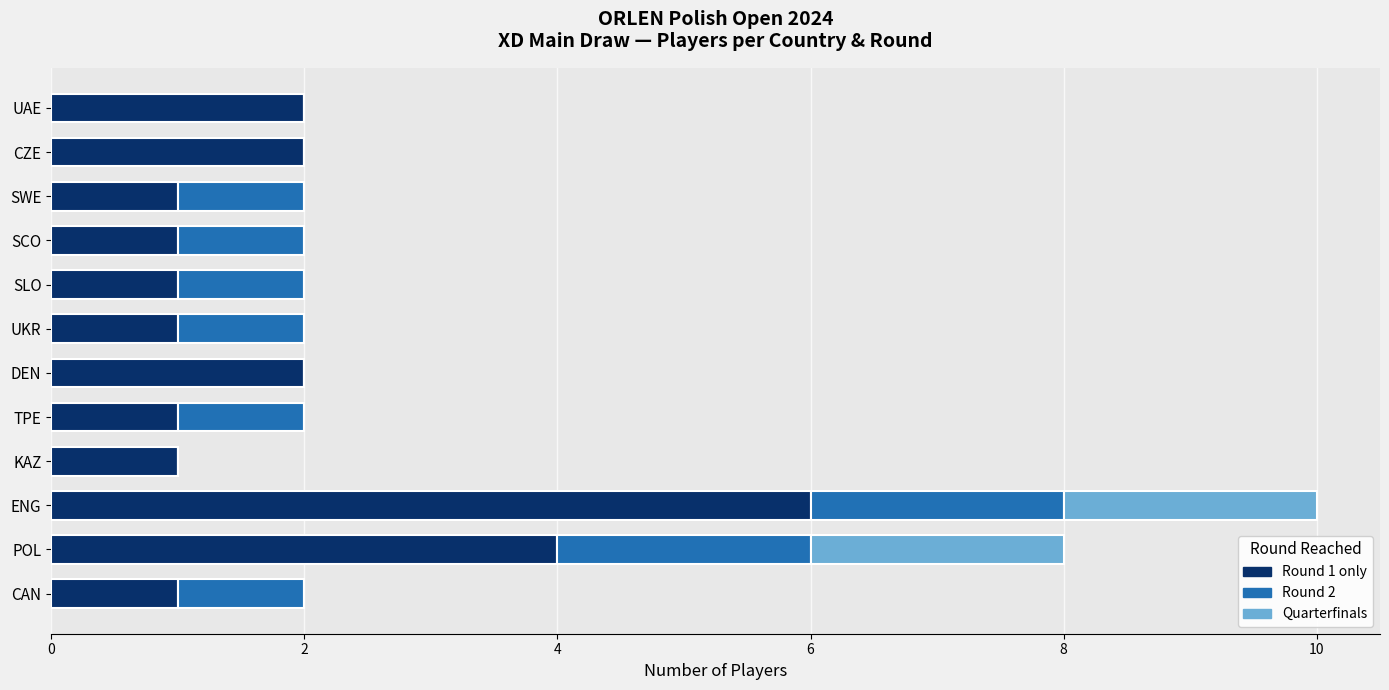

At which category is the sum across all series the highest?

ENG